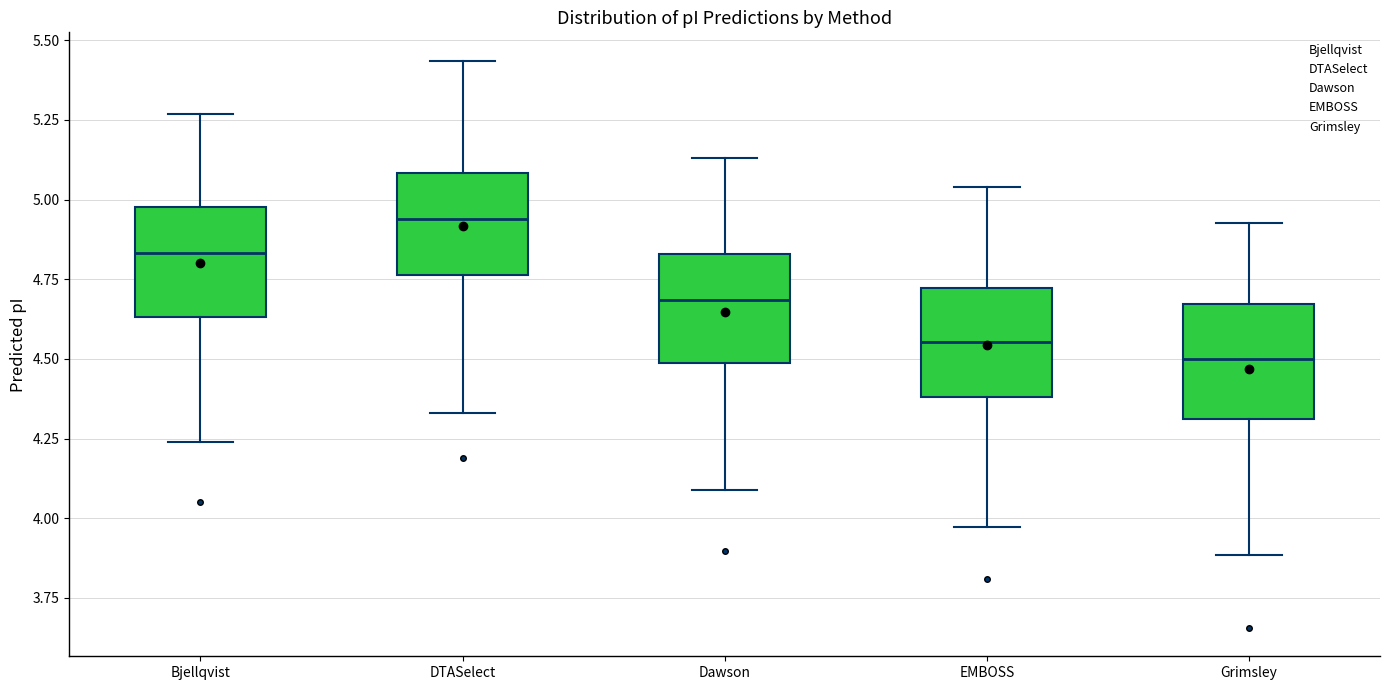

Reading left to right, transcribe this box plot: for each box, give where its median line is, the range the box spans, and where its two whiskers end, as read against the y-axis. The values are not printed on the chart, so give them approximately, as read against the axis.

Bjellqvist: median 4.85, box 4.65 to 5.00, whiskers 4.25 to 5.25
DTASelect: median 4.95, box 4.75 to 5.10, whiskers 4.35 to 5.45
Dawson: median 4.70, box 4.50 to 4.85, whiskers 4.10 to 5.15
EMBOSS: median 4.55, box 4.40 to 4.70, whiskers 3.95 to 5.05
Grimsley: median 4.50, box 4.30 to 4.65, whiskers 3.90 to 4.95